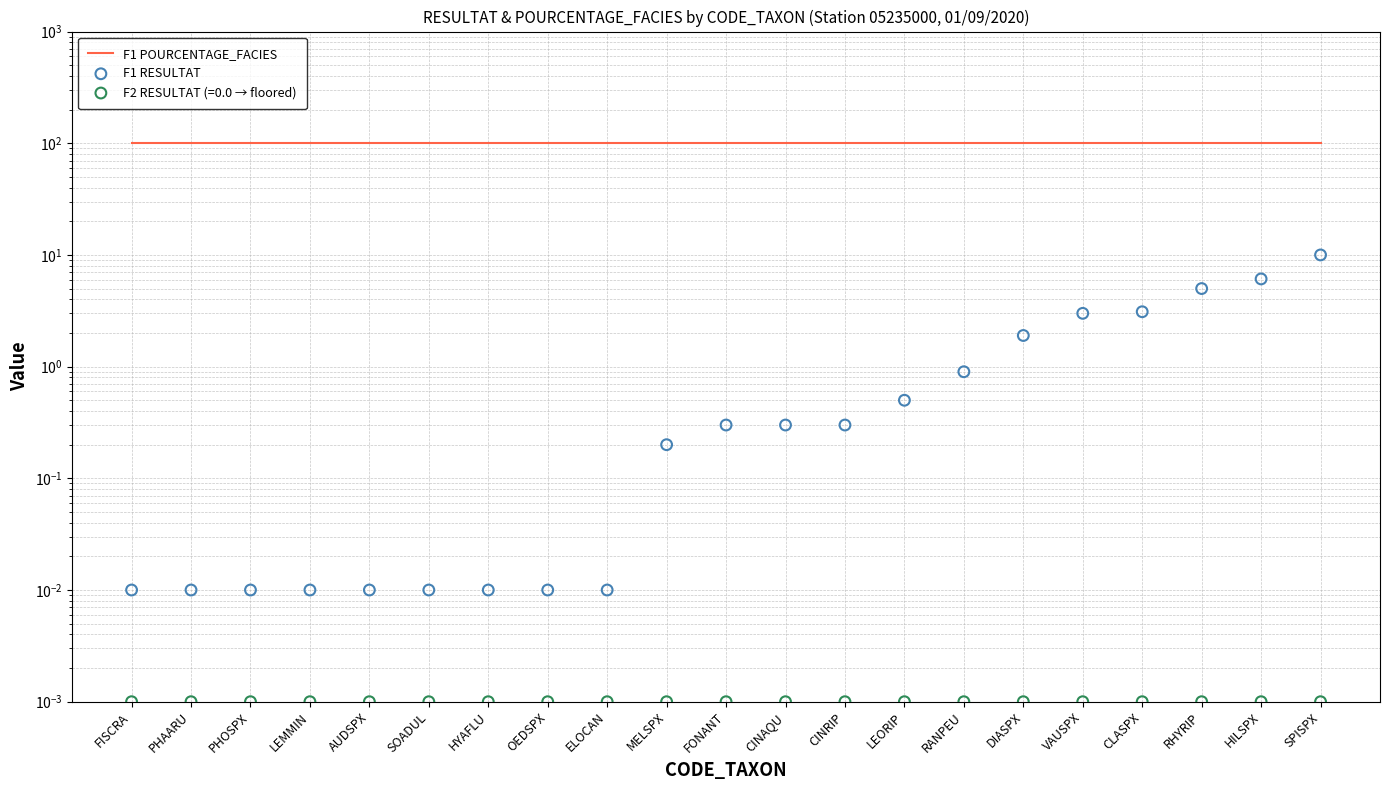

At how many categories does at least one series exceed 78?

21